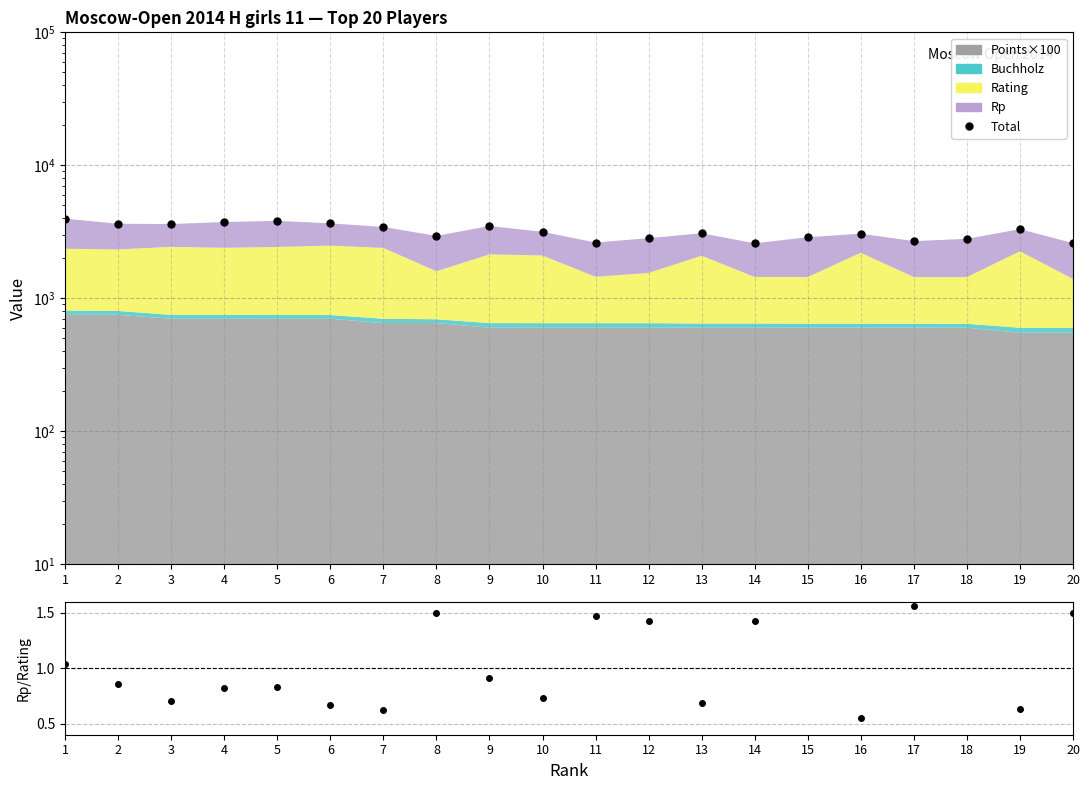

What value does the Total series have at 11?

2623.0